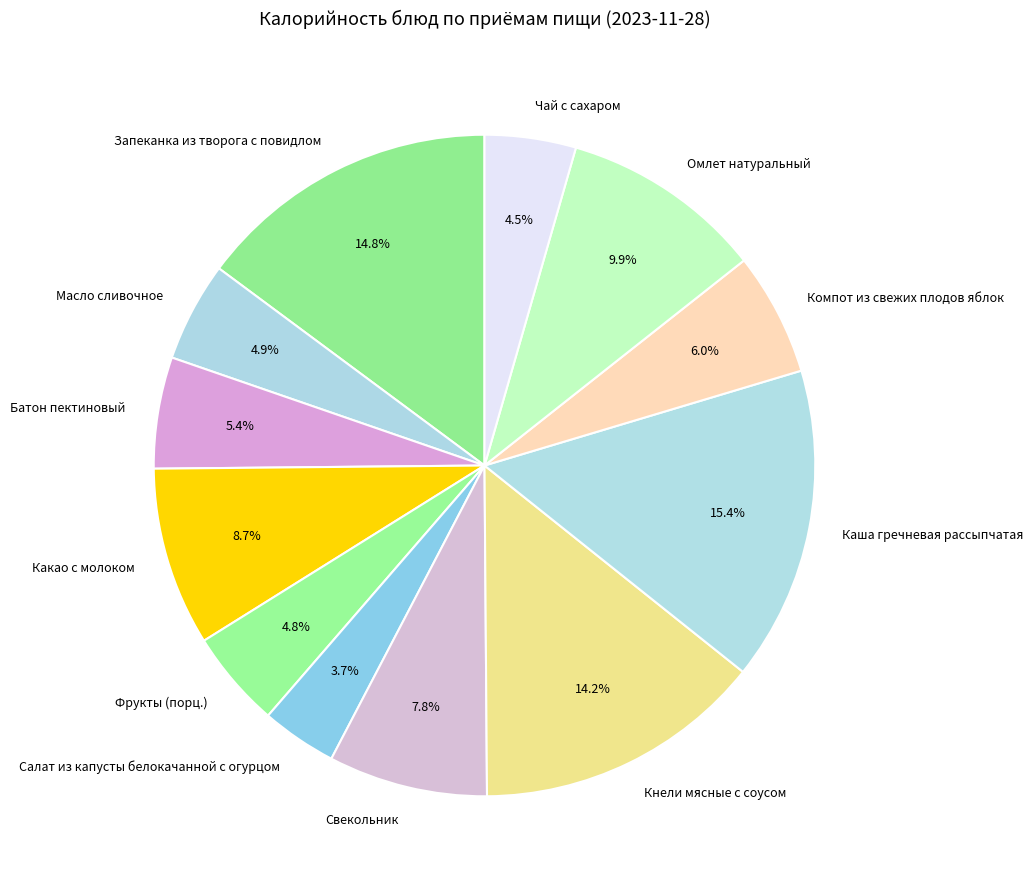

How many segments does this pie chart have?

12